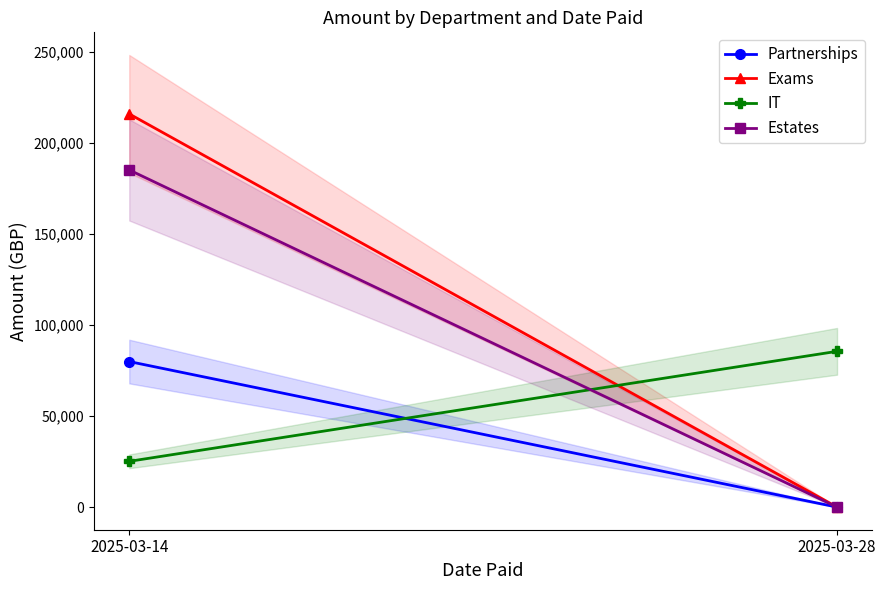

Rank the series at 2025-03-28 from lowest to highest value.

Partnerships, Exams, Estates, IT